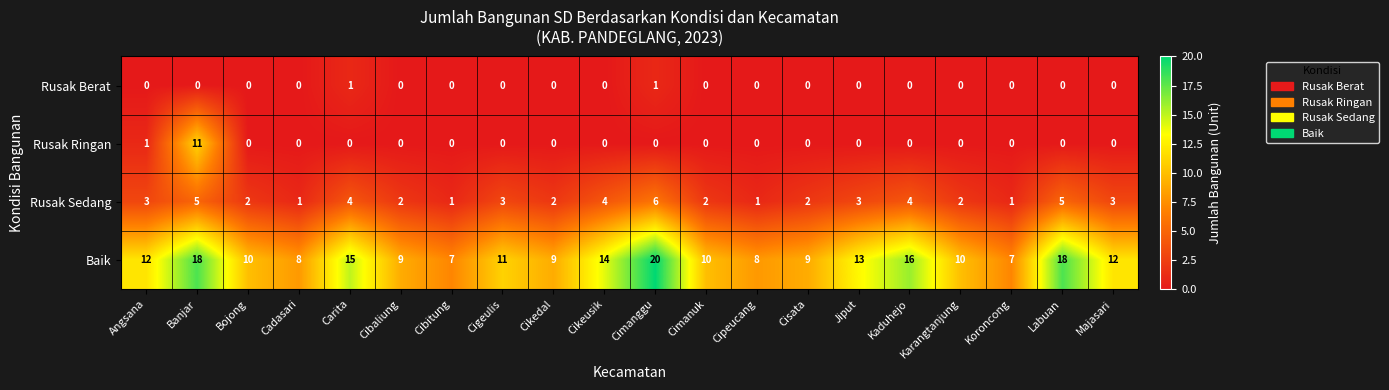

Is it true that Rusak Sedang equals 3 at Majasari?

True